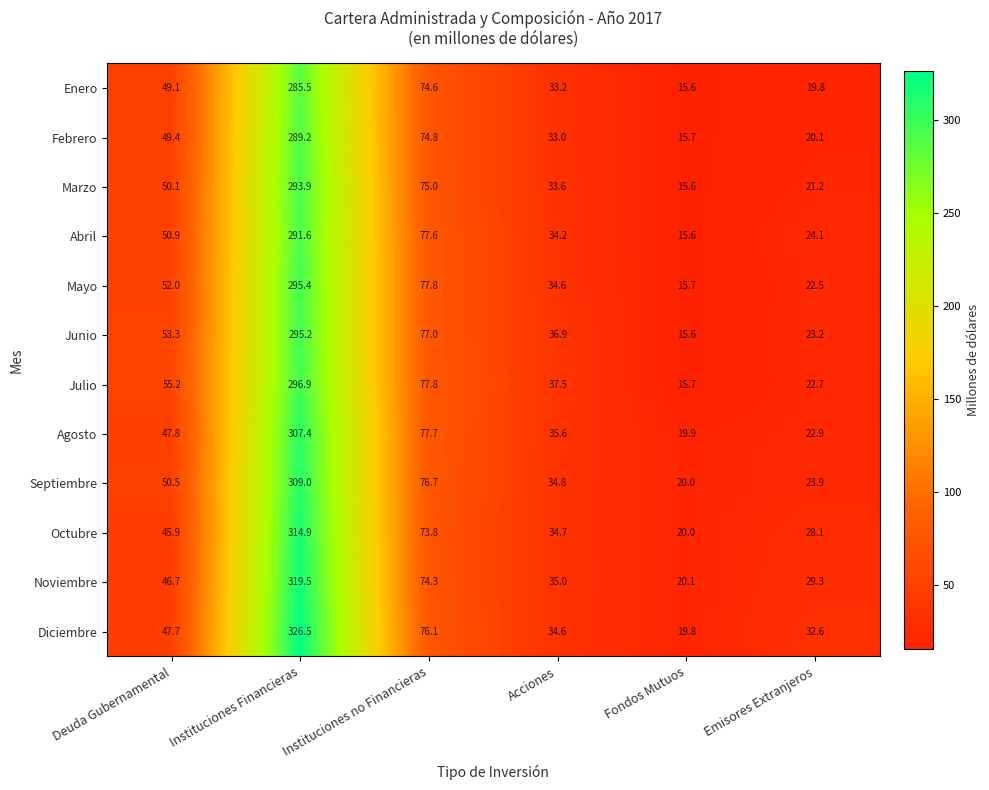

Which category has the highest value in the Julio series?

Instituciones Financieras